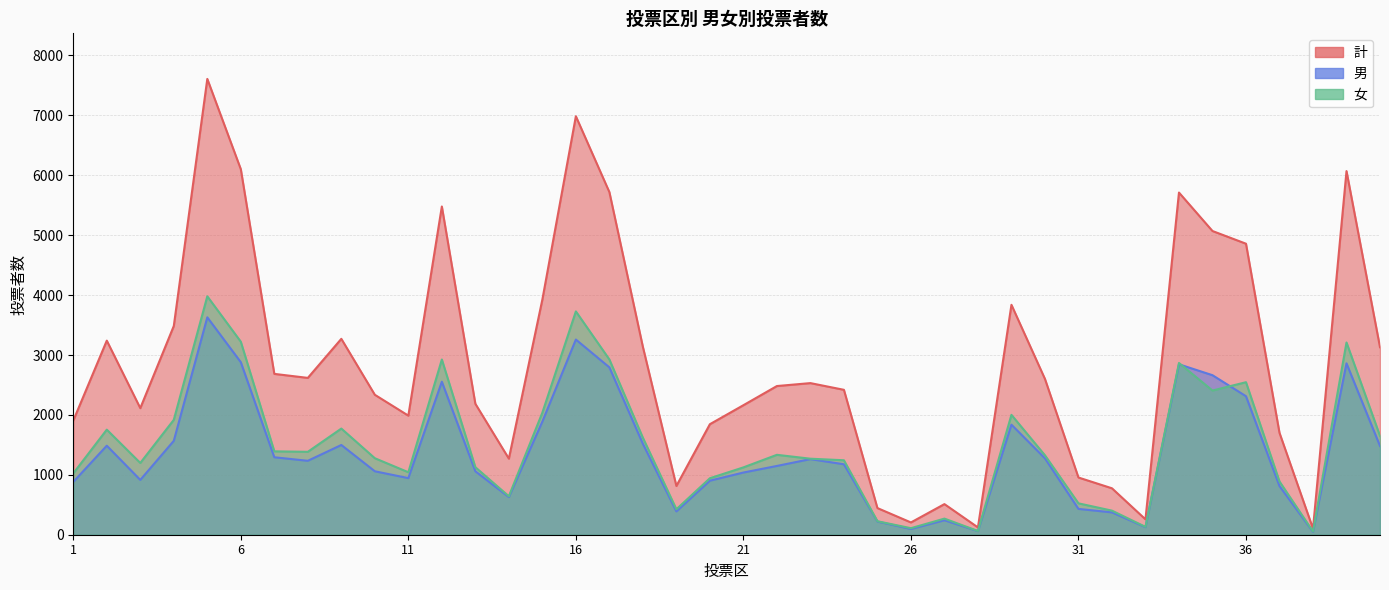

What is the difference between the second highest and minimum values in the 計 series?

6884